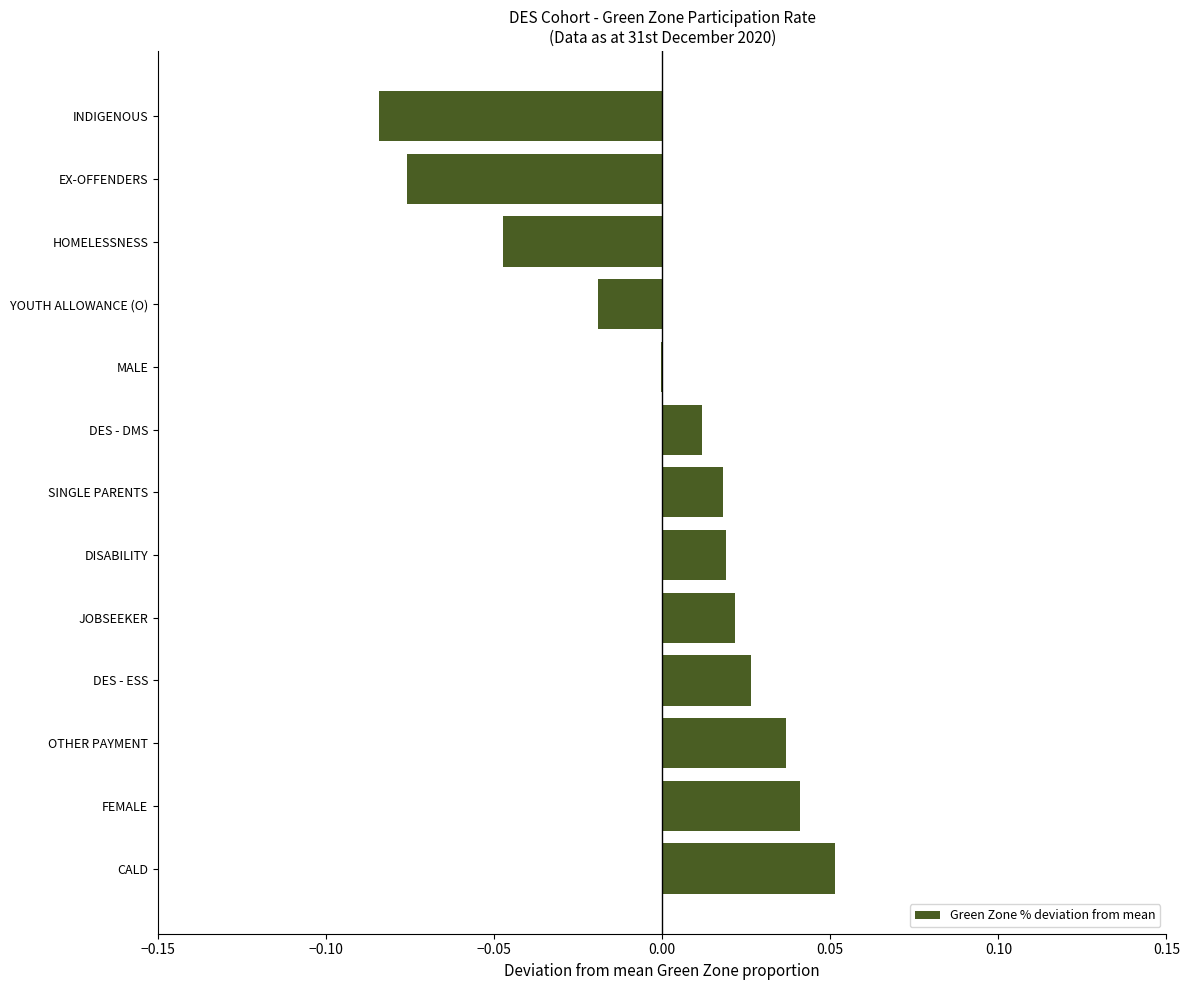

Is it true that the value at DISABILITY is 0.0?

True